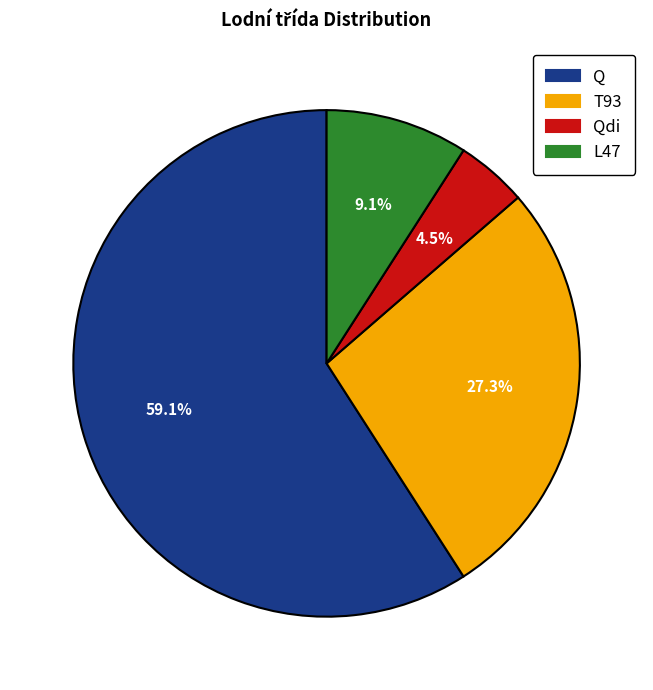

Is there any slice that represents more than half of the pie?

Yes